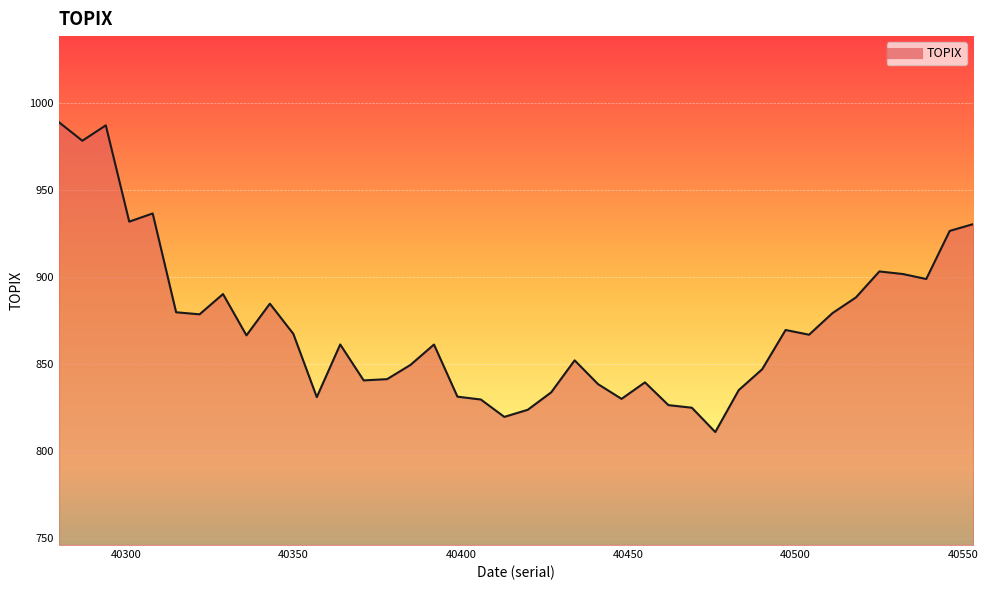

What is the greatest value displayed?

988.8